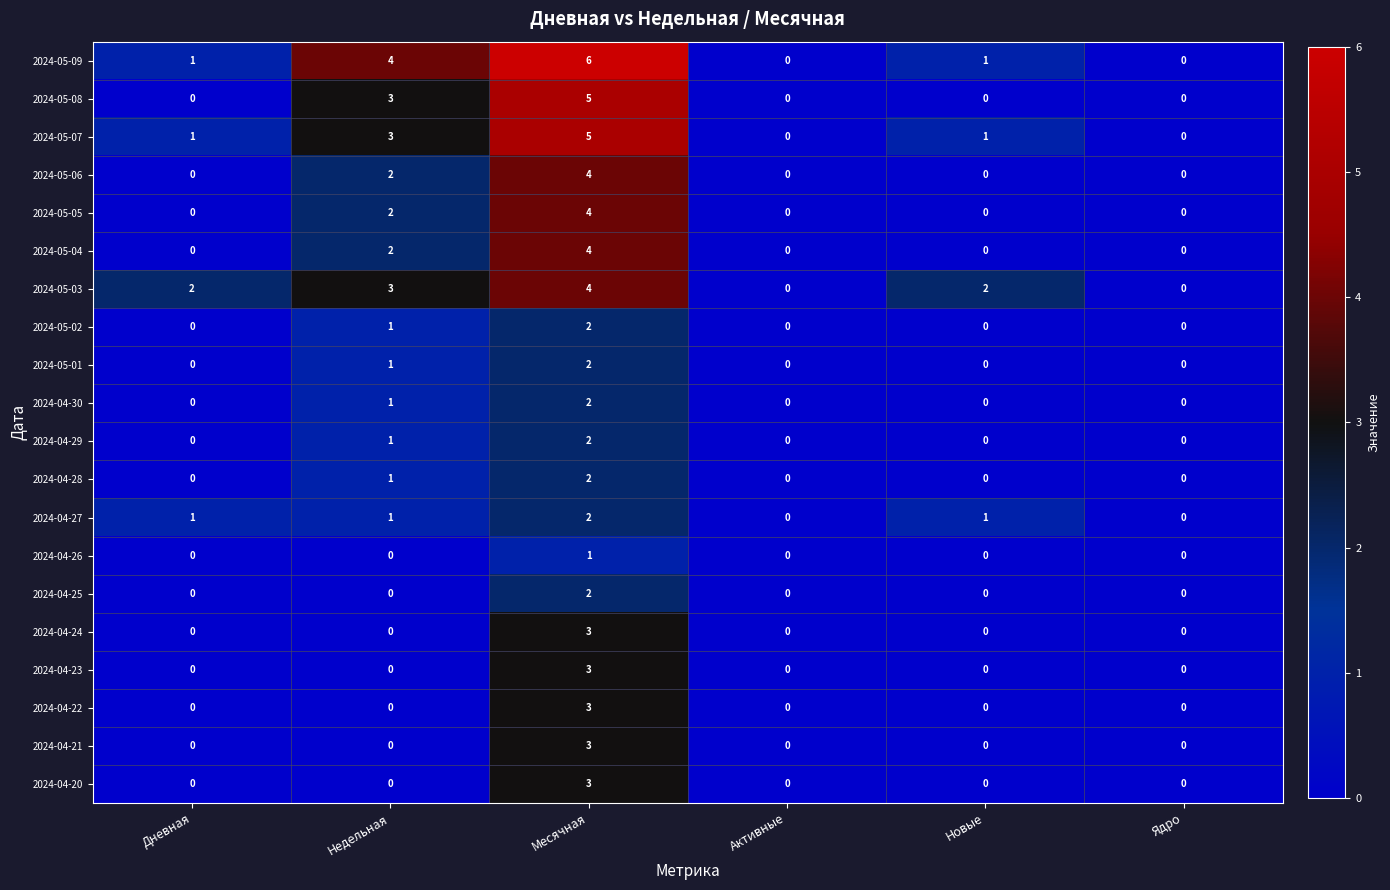

How many distinct data groups are displayed?

20